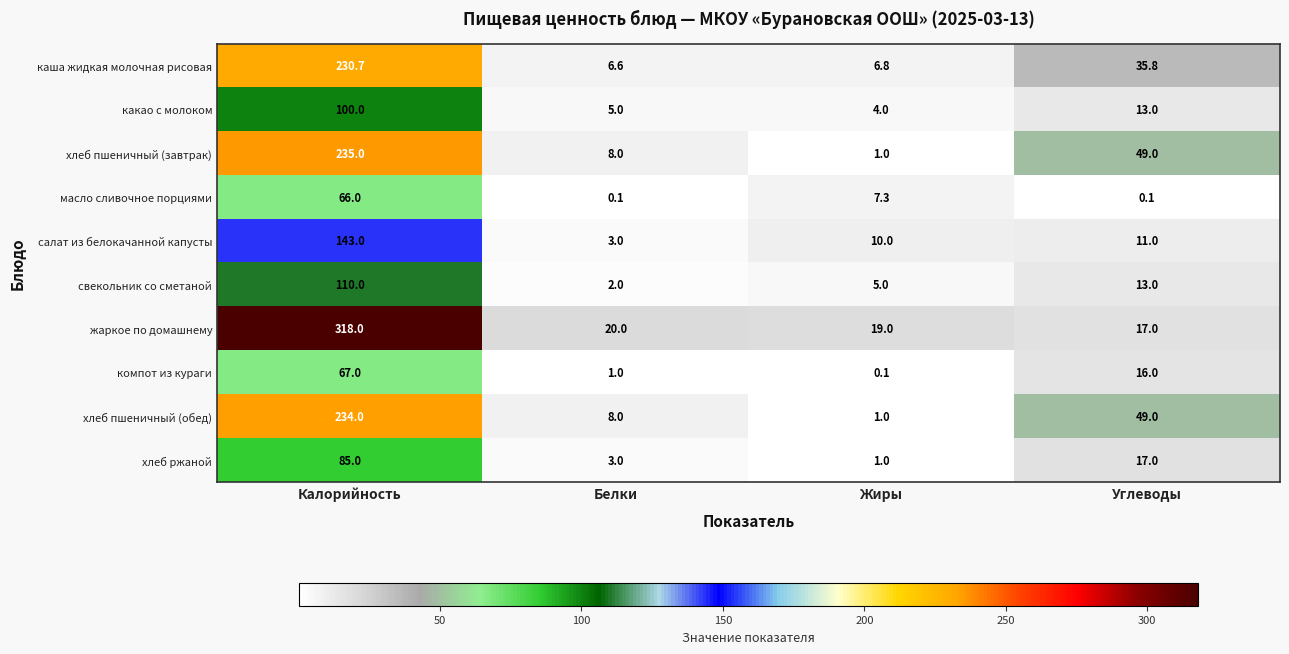

The value of какао с молоком at Углеводы is 8.4. True or false?

False